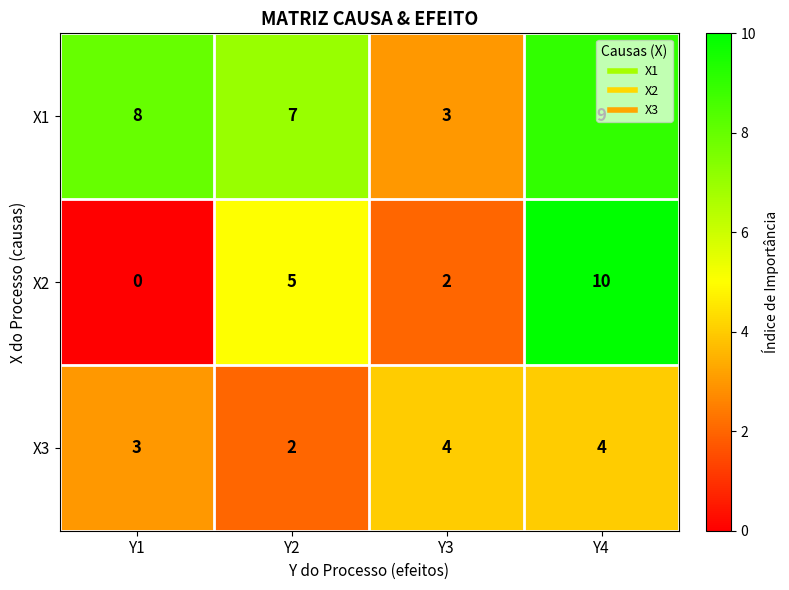

At Y3, list the series in order from smallest to largest.

X2, X1, X3